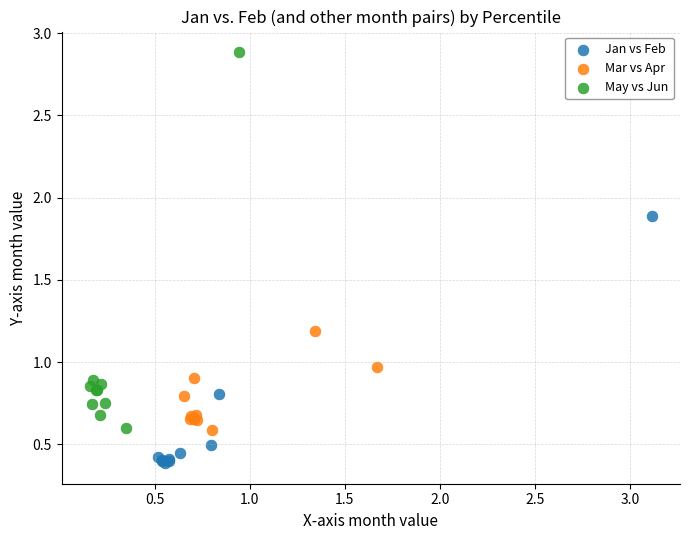

Which series reaches the minimum Y coordinate?

Jan vs Feb